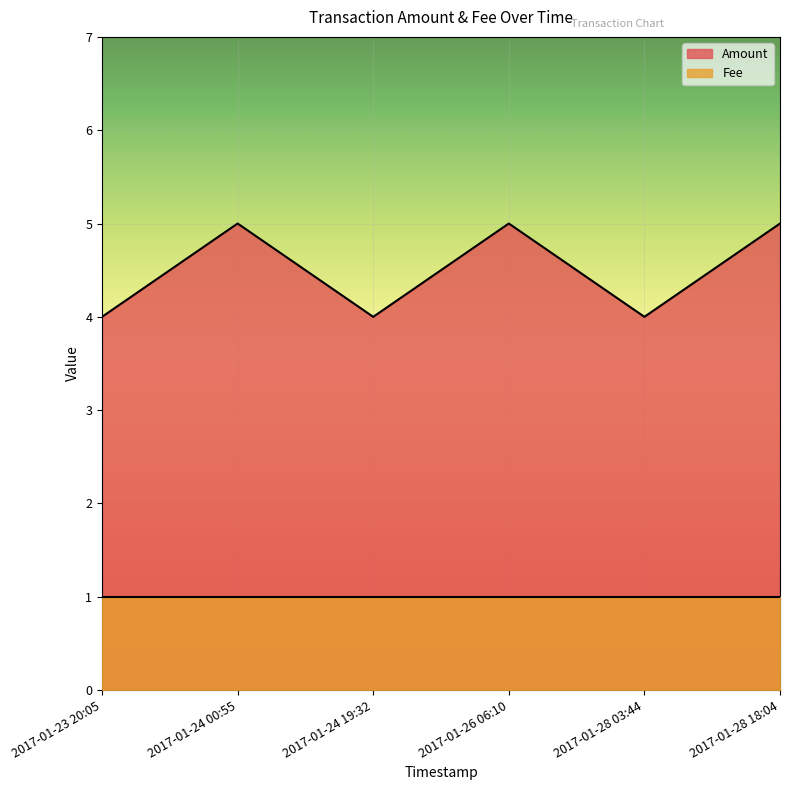

True or false: the data has more than 1 interior local peaks.

True